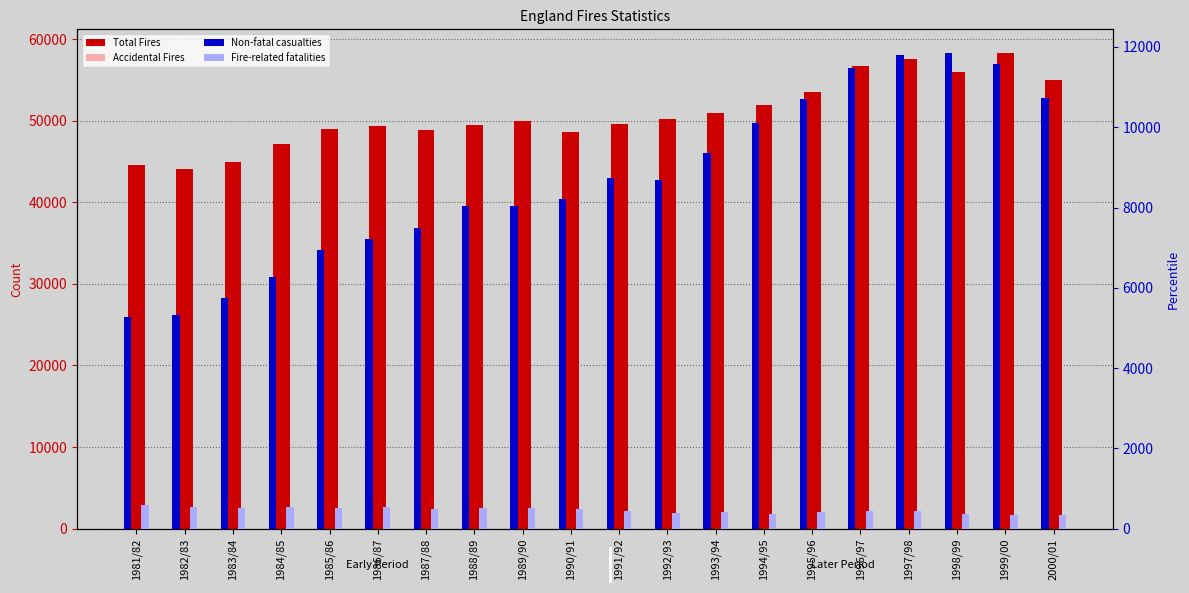

At which label is Accidental Fires closest to 43781?

1986/87